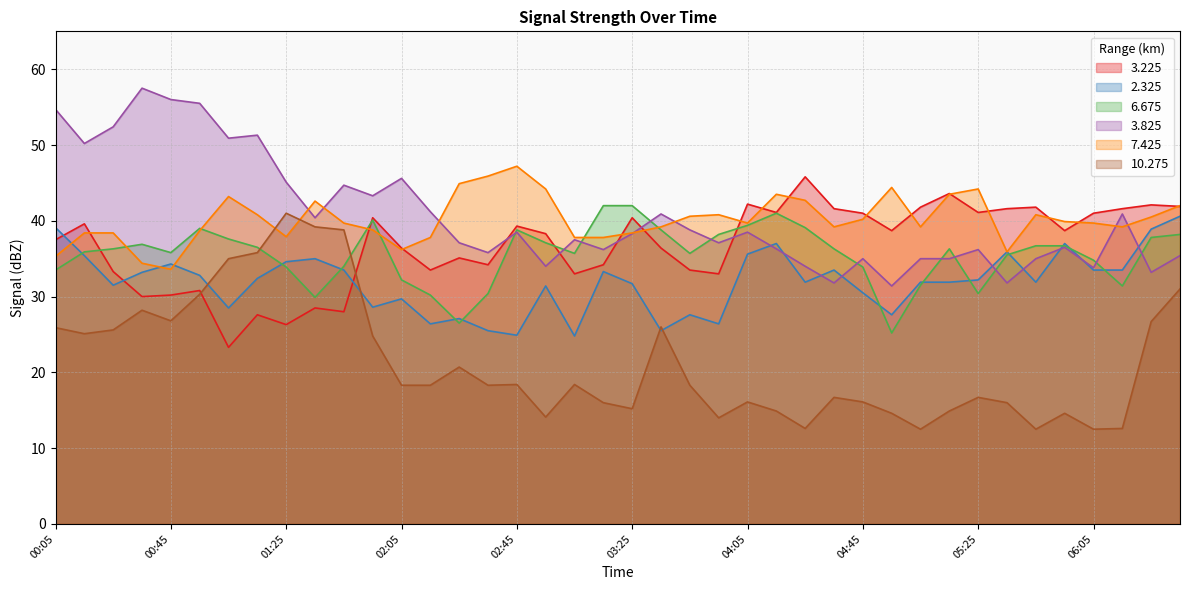

True or false: 3.225 has more than 2 points higher than both neighbors.

True